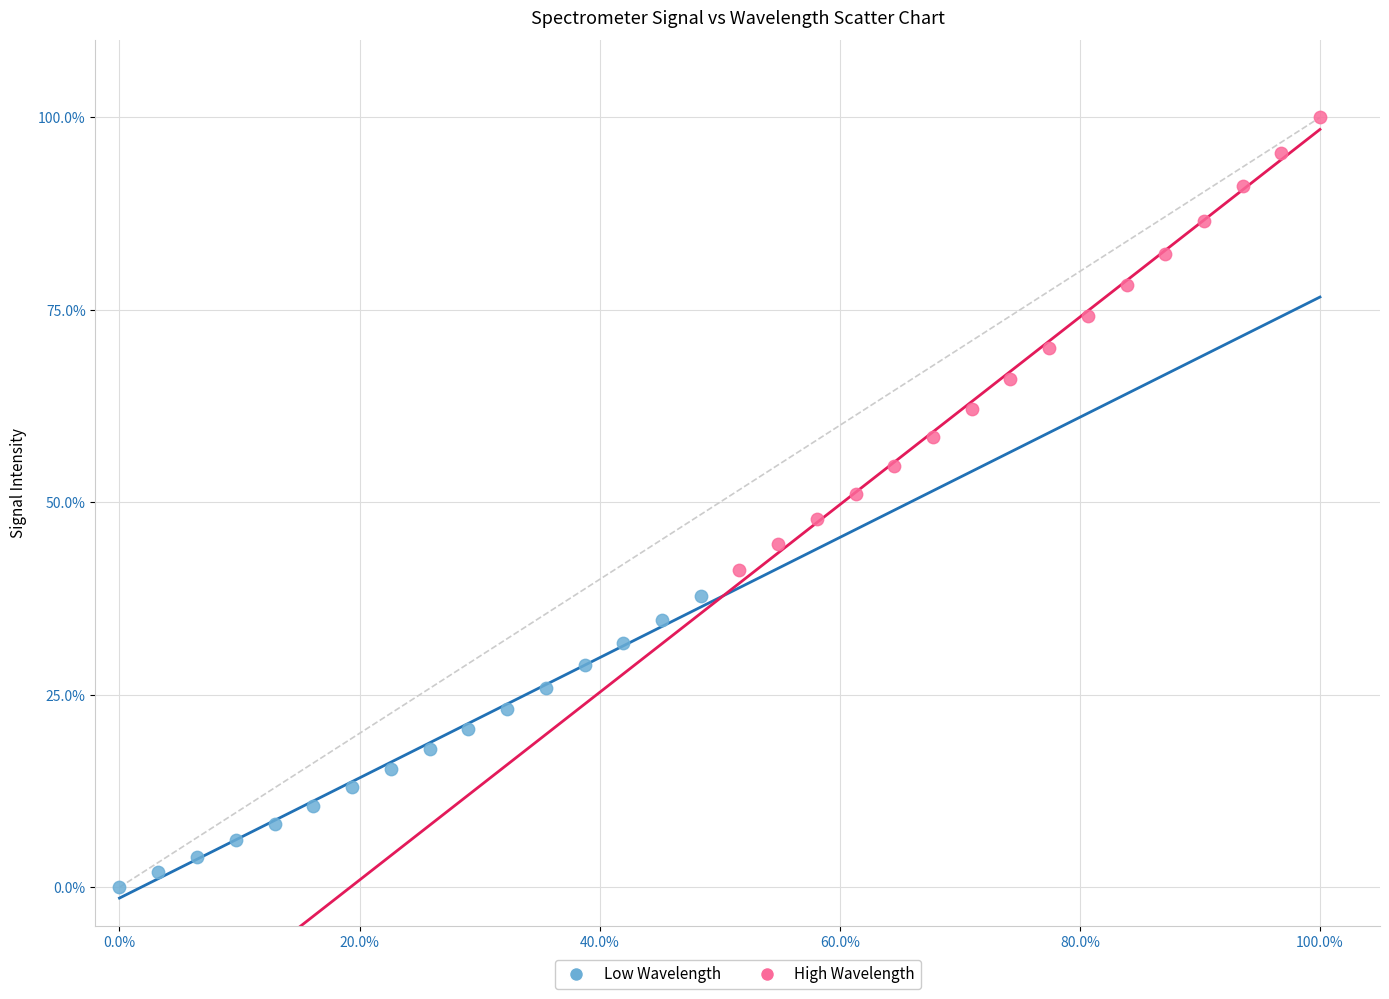

Which series reaches the minimum Y coordinate?

Low Wavelength